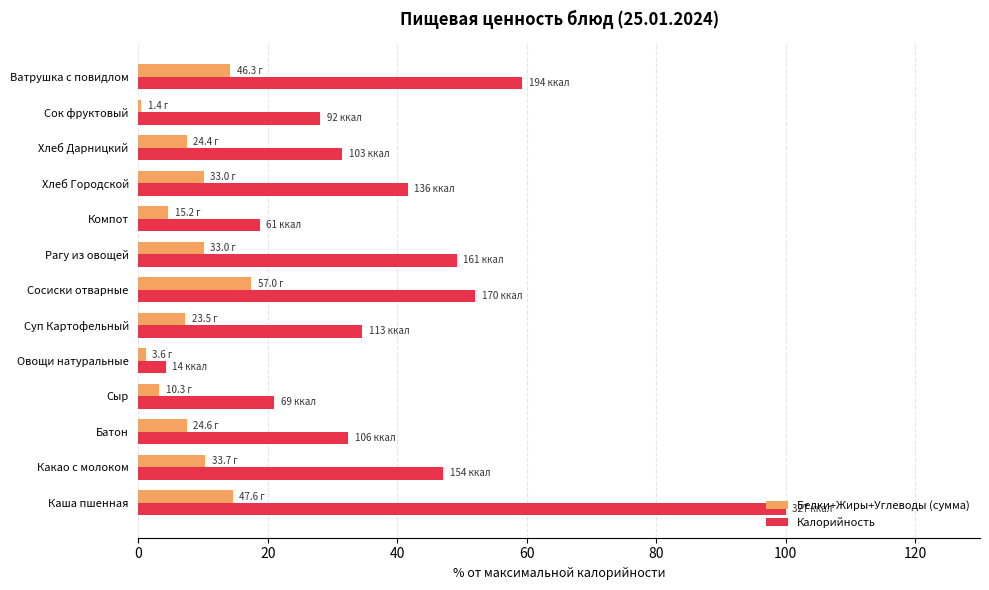

How many distinct data groups are displayed?

2